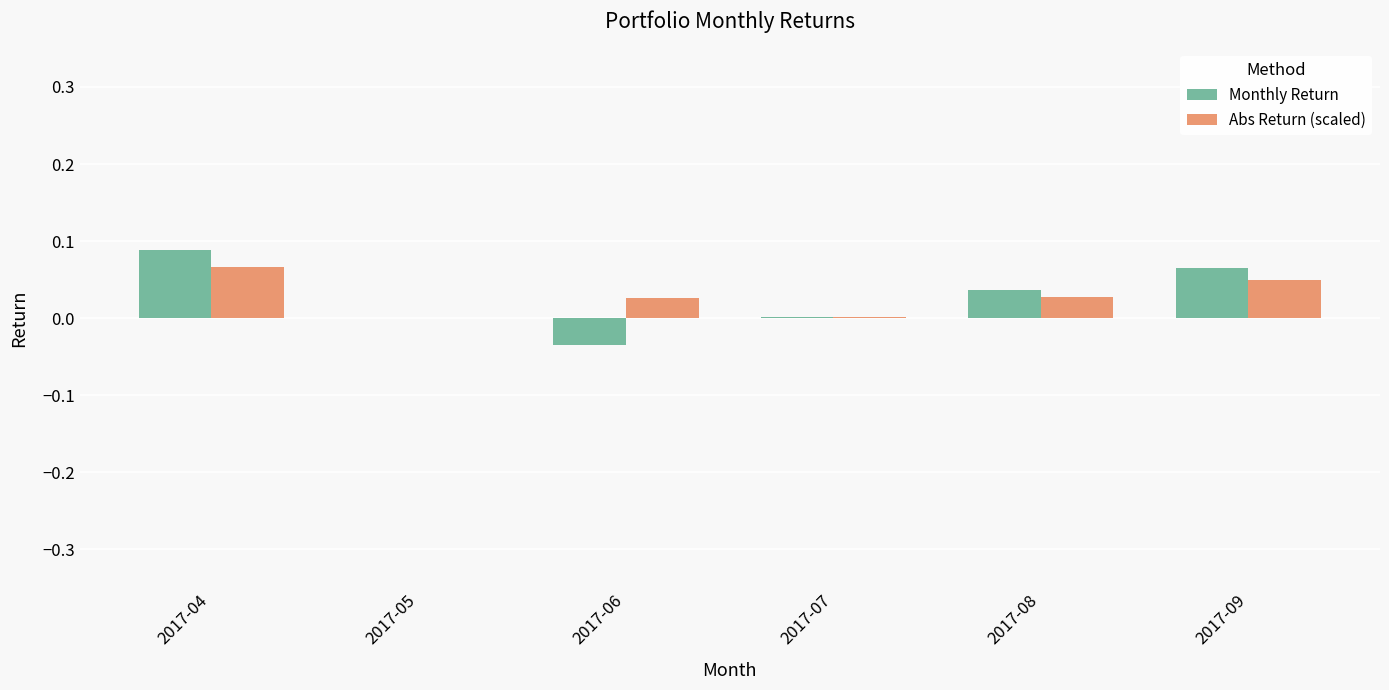

How many groups of bars are there?

6